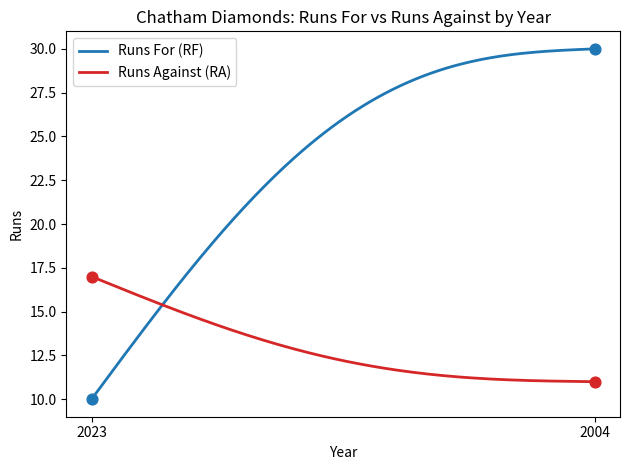

Which series has the largest range (max minus min)?

Runs For (RF)